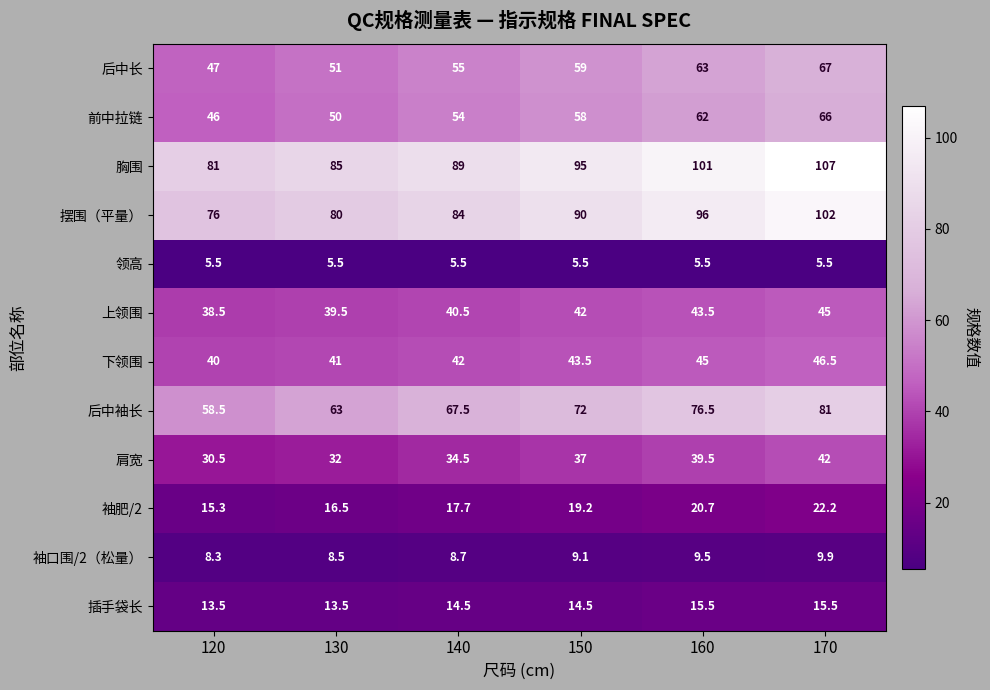

What is the sum of all 后中长 values?

342.0